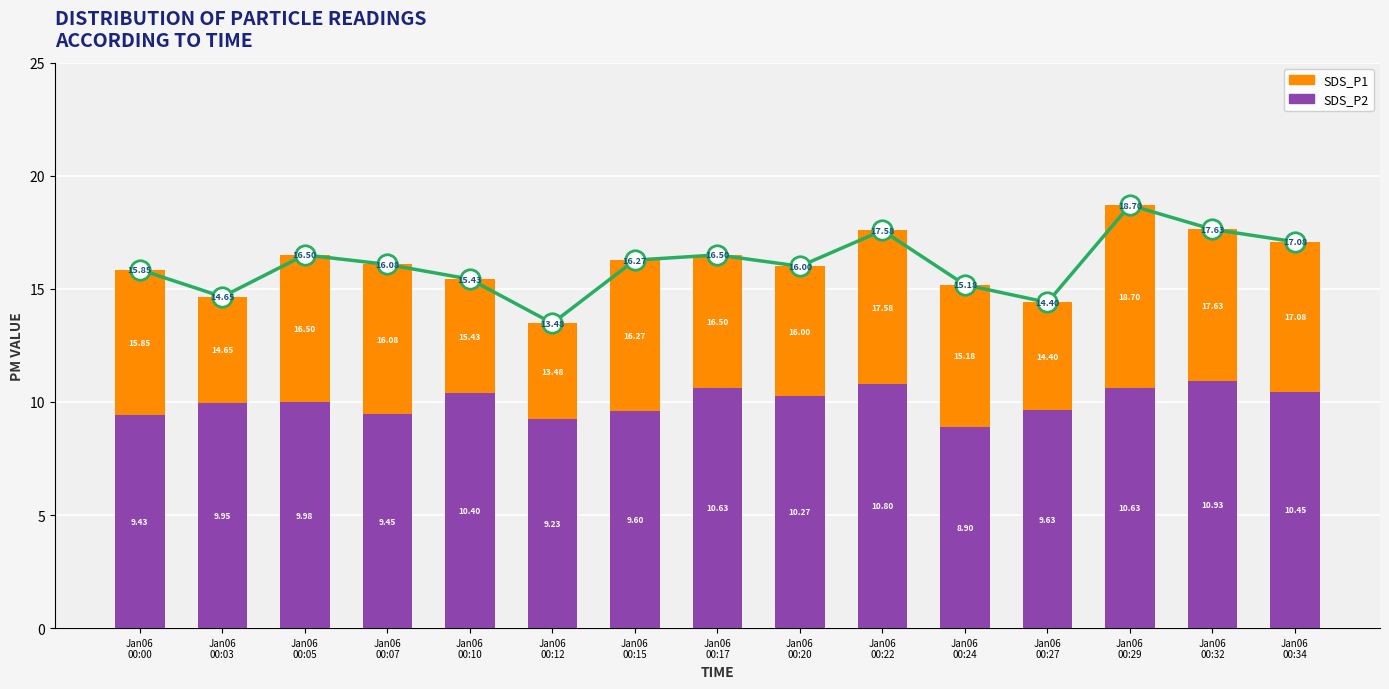

At which category is the sum across all series the highest?

Jan06
00:29